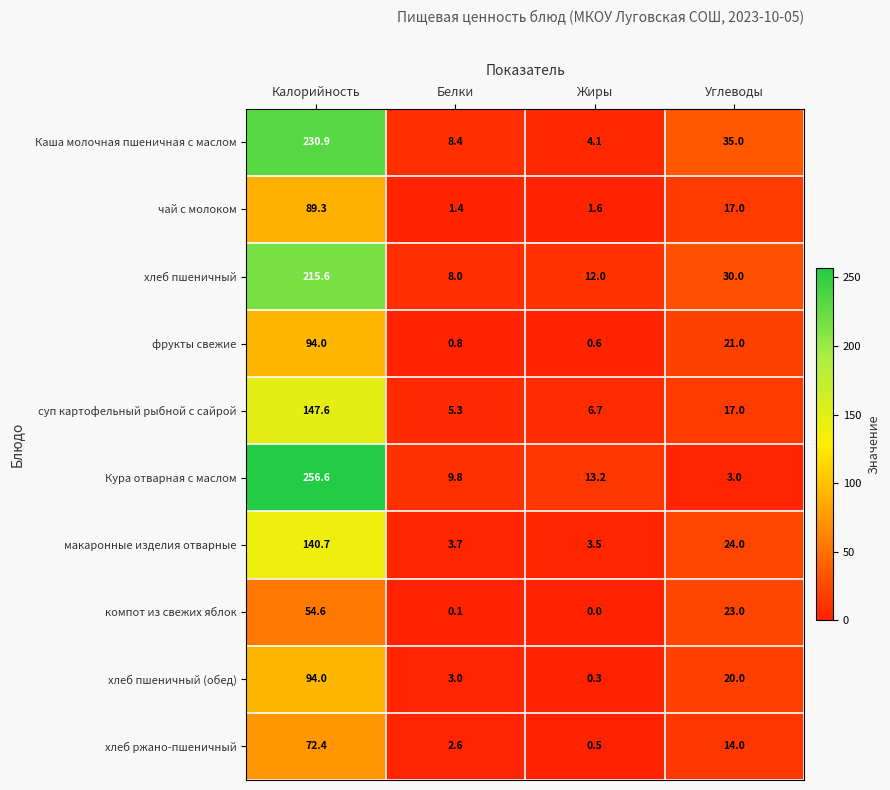

The фрукты свежие series shows 5.6 at Углеводы. True or false?

False